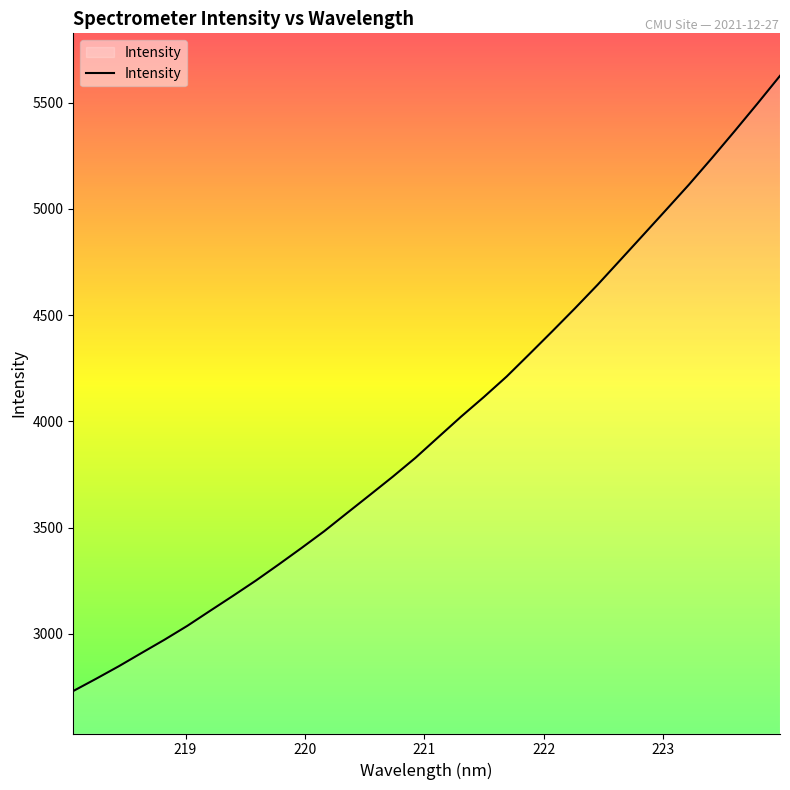

What is the maximum value shown in the chart?

5626.1